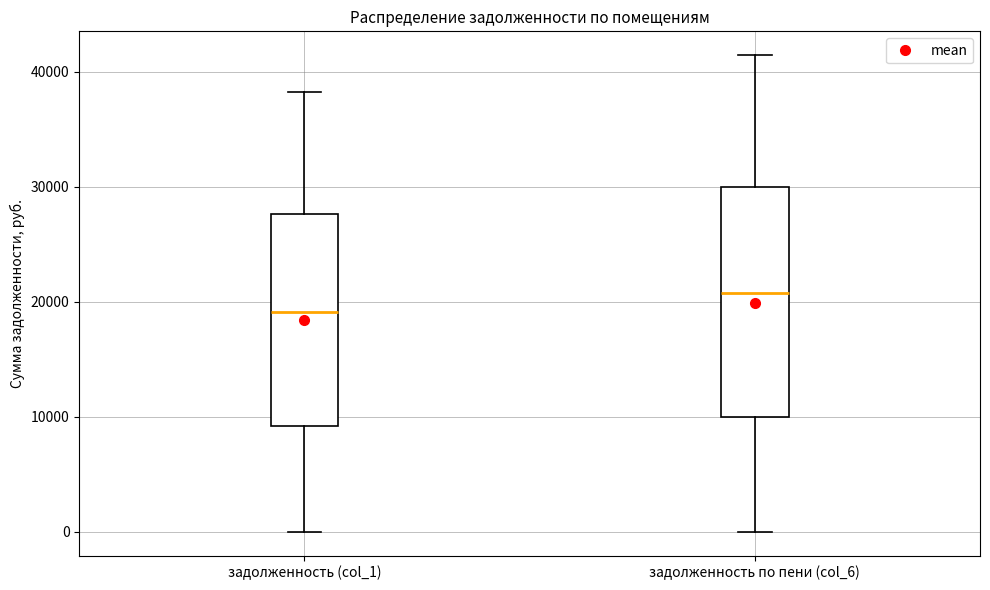

Reading left to right, read every box against the y-axis: the position of its median line, the range the box covers, and the ends of its whiskers. The values are not printed on the chart, so give them approximately, as read against the axis.

задолженность (col_1): median 19000, box 9000 to 28000, whiskers 0 to 38000
задолженность по пени (col_6): median 21000, box 10000 to 30000, whiskers 0 to 41000